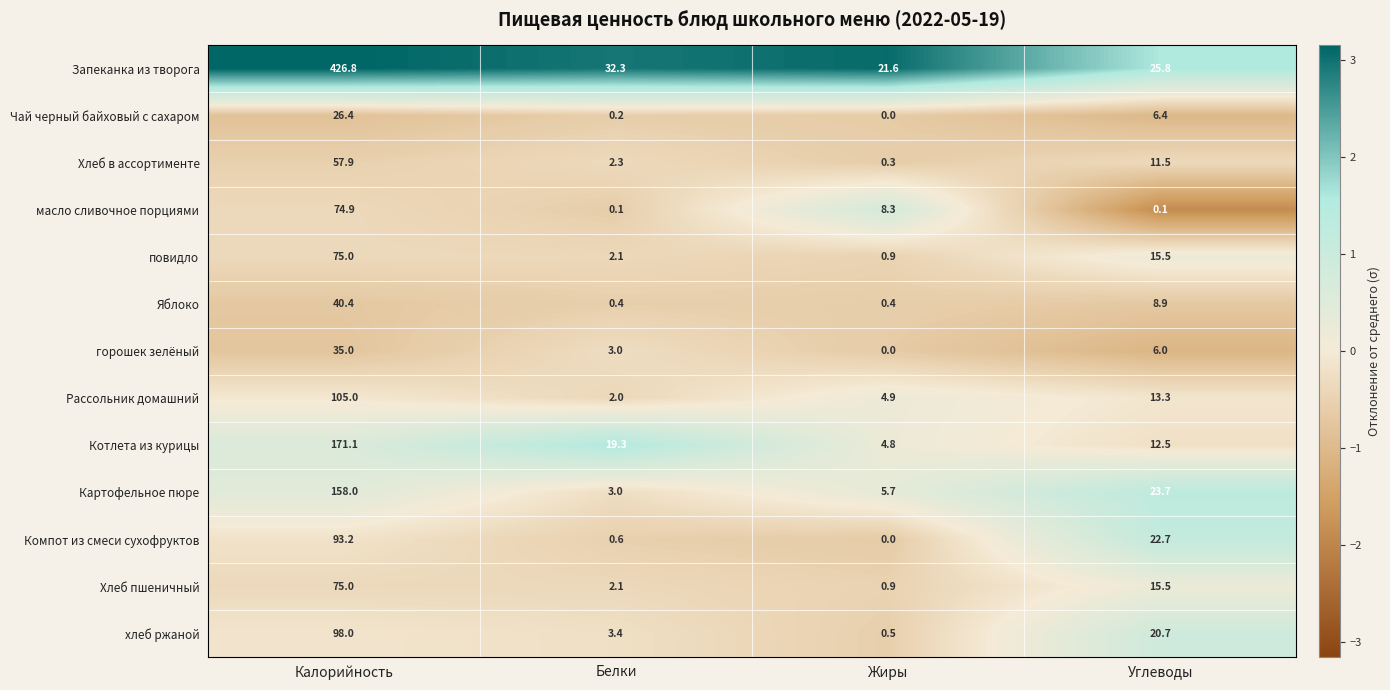

At which category is the sum across all series the highest?

Калорийность